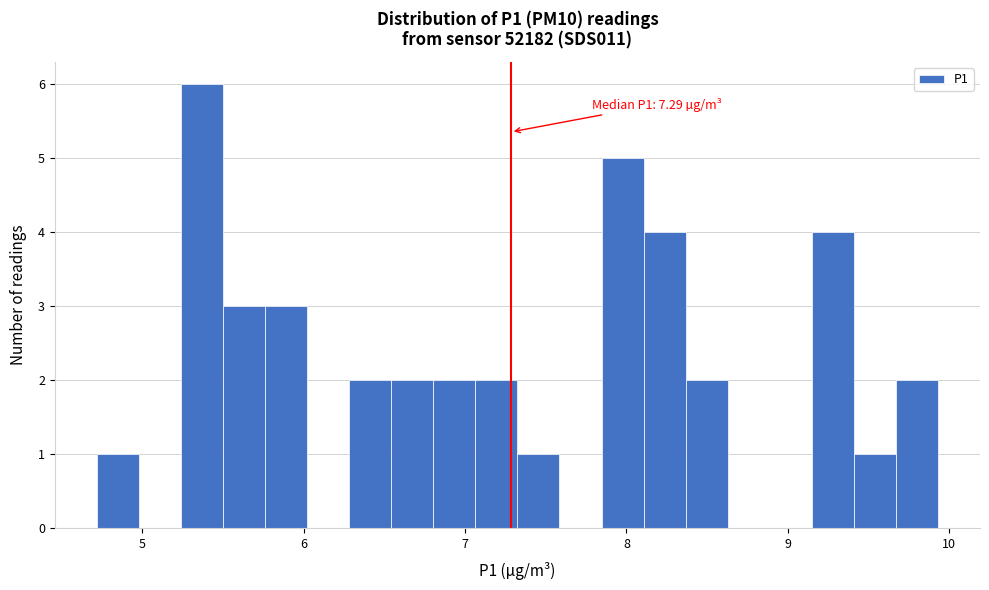

Read against the x-axis, roughly where is the centre of the tallest bar?

5.4